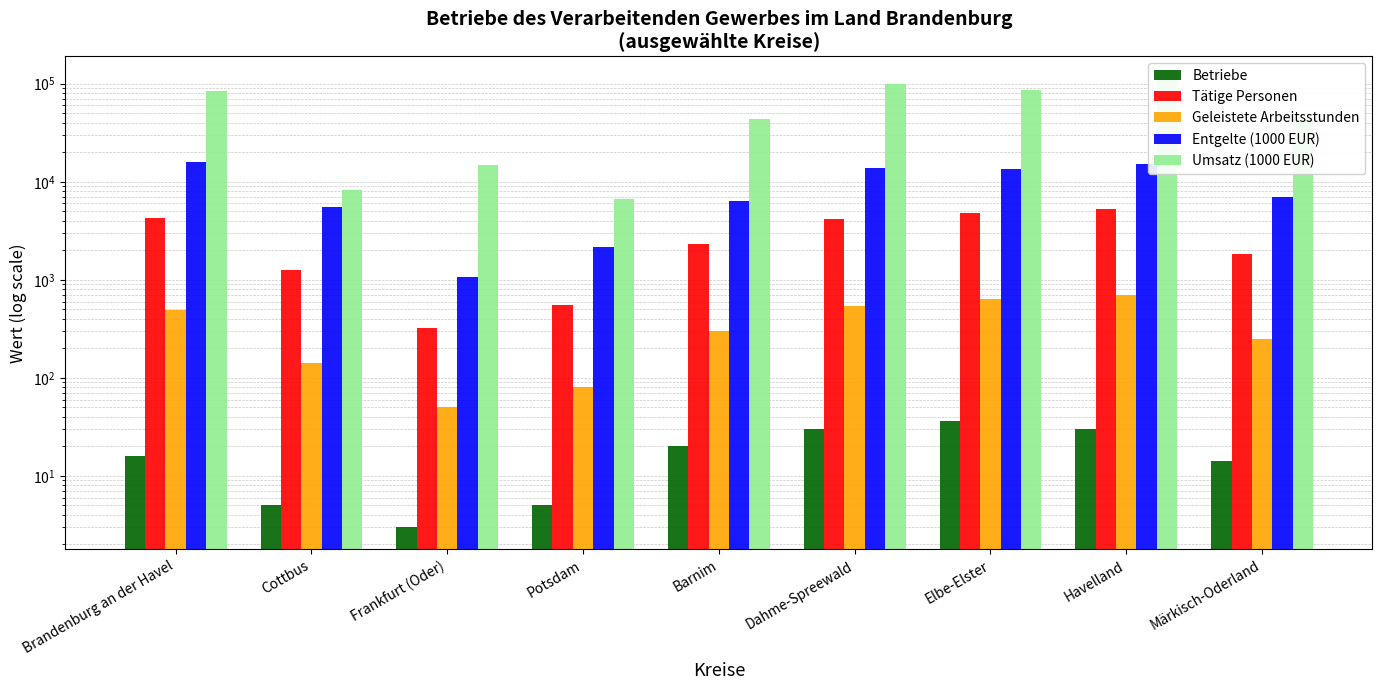

Where is Umsatz (1000 EUR) nearest to the value 59301?

Märkisch-Oderland